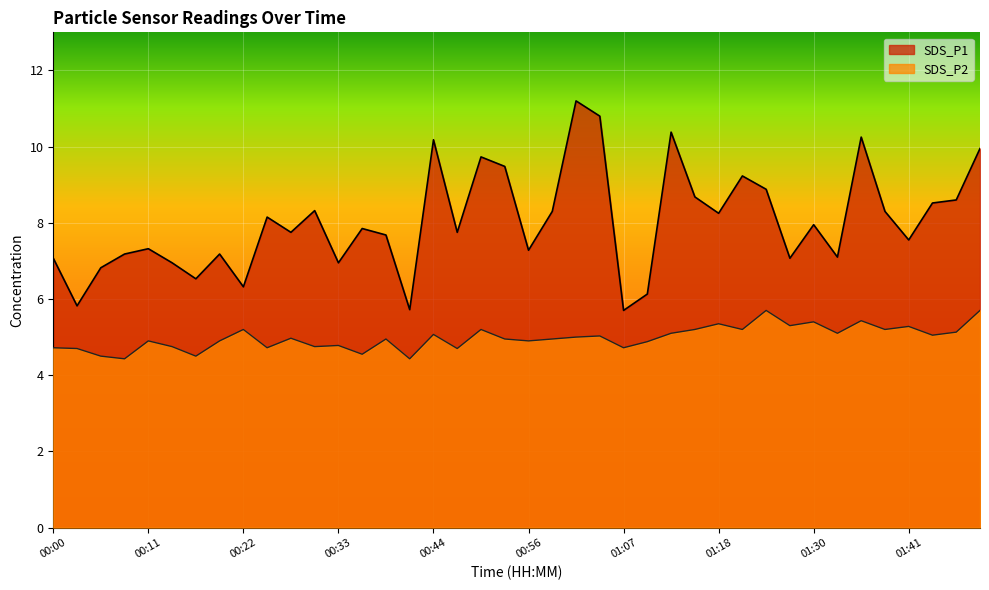

Count the number of categories in the chart.

40